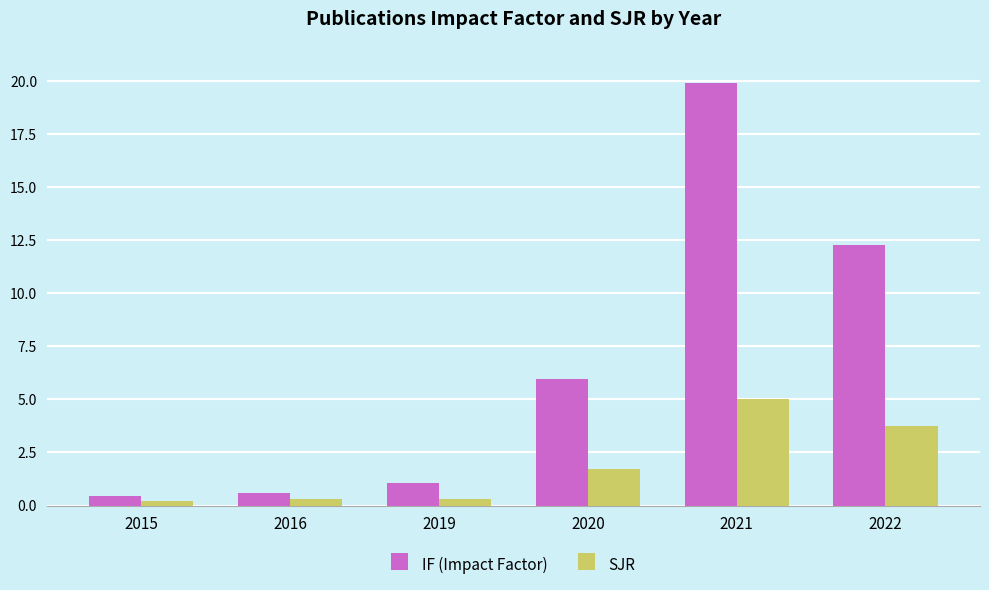

What is the difference between the IF (Impact Factor) values at 2021 and 2022?

7.7